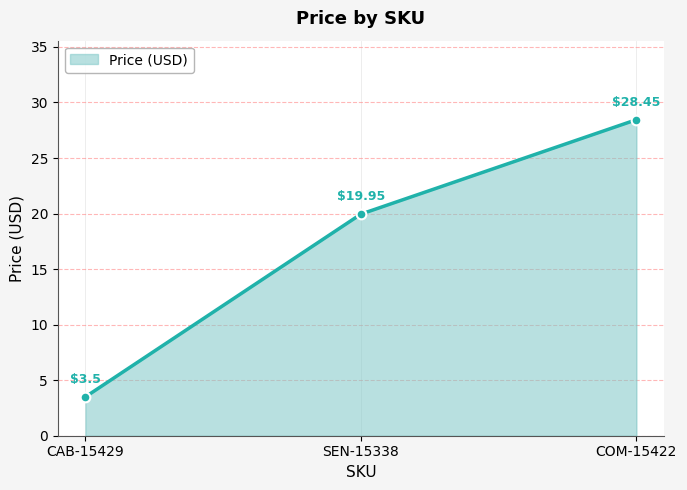

What is the label of the 3rd point from the right?

CAB-15429